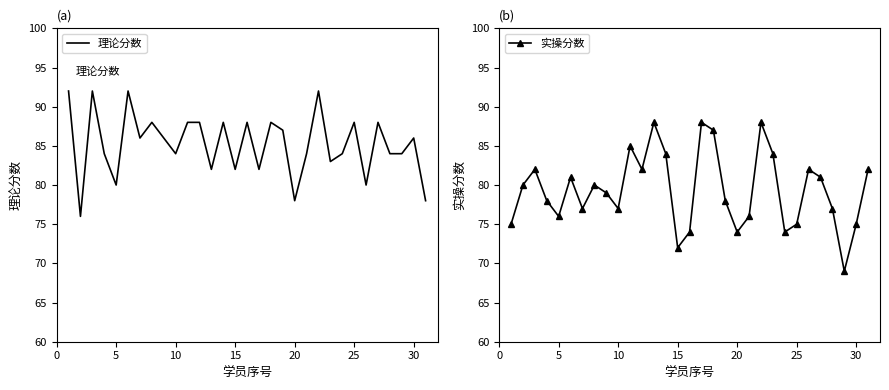

Rank the series by their average value, from lowest to highest.

实操分数, 理论分数